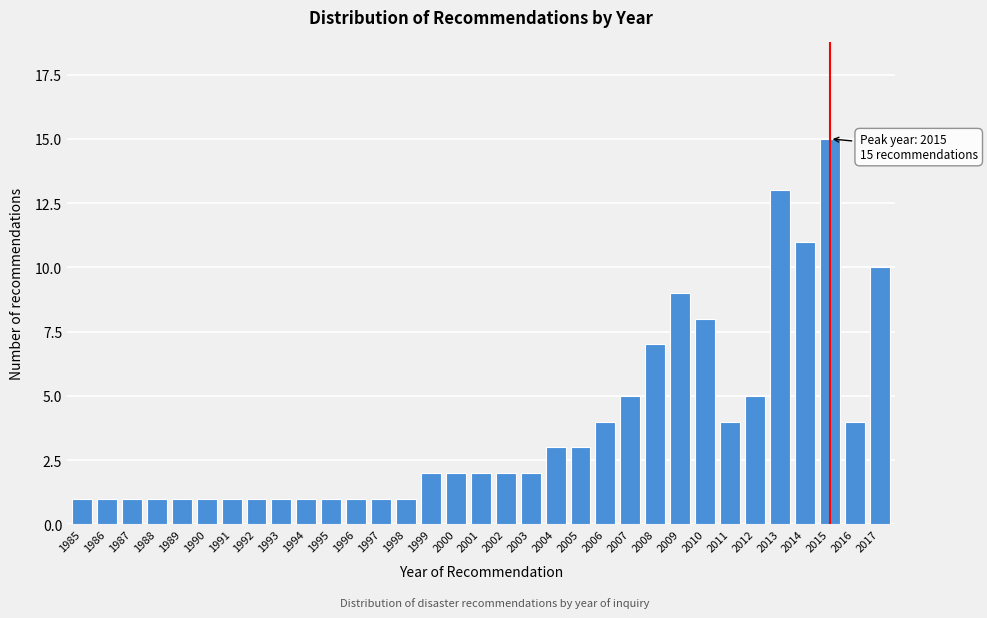

What is the value of the 33rd bar from the left?

10